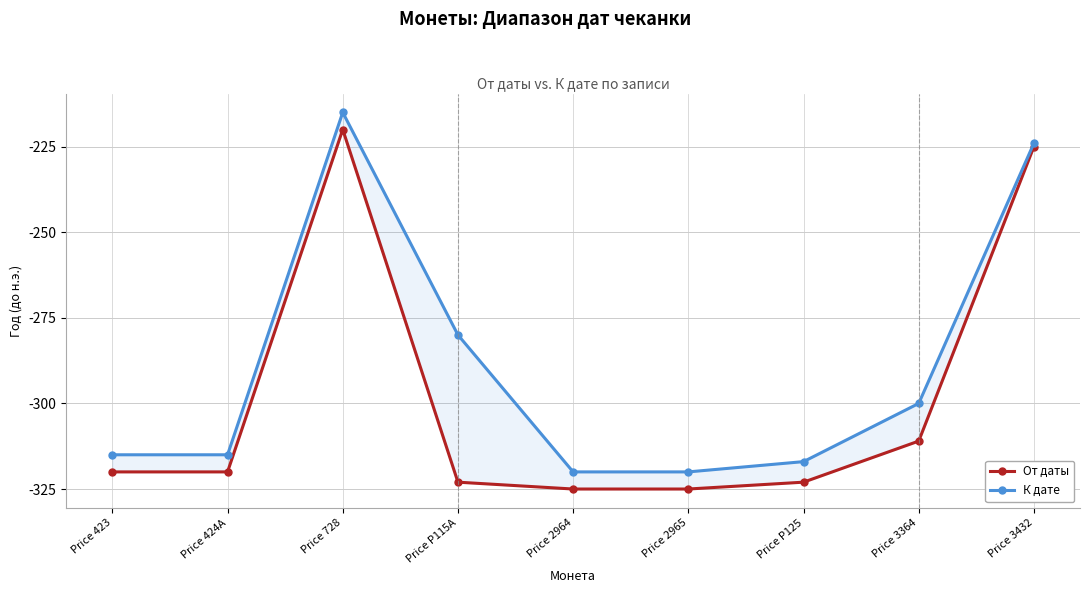

Does the chart have visible grid lines?

Yes